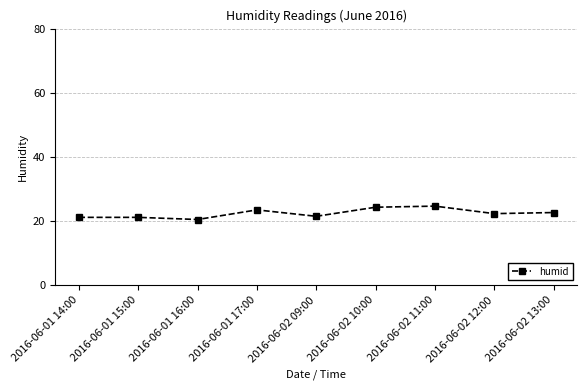

What is the label of the 9th point from the left?

2016-06-02 13:00